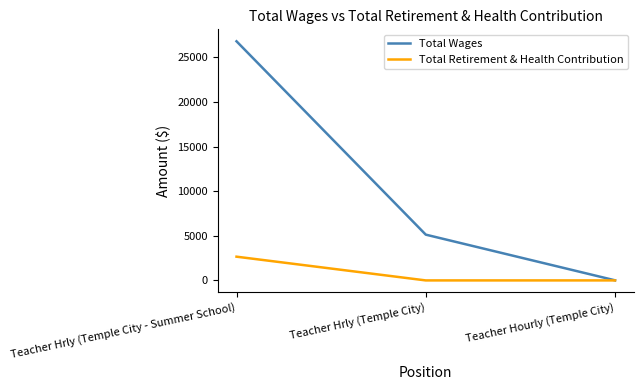

True or false: Total Retirement & Health Contribution has a value of 1664 at Teacher Hrly (Temple City).

False